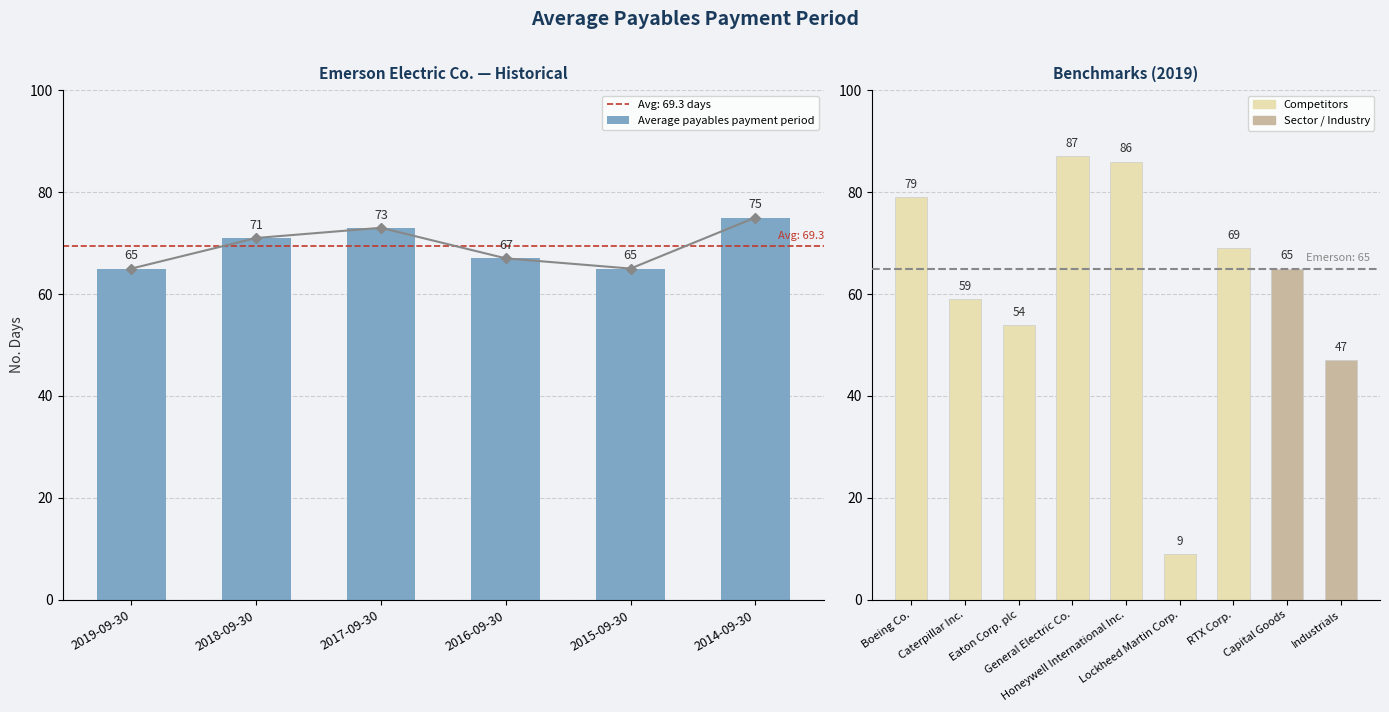

True or false: the data shows 65 at 2019-09-30.

True